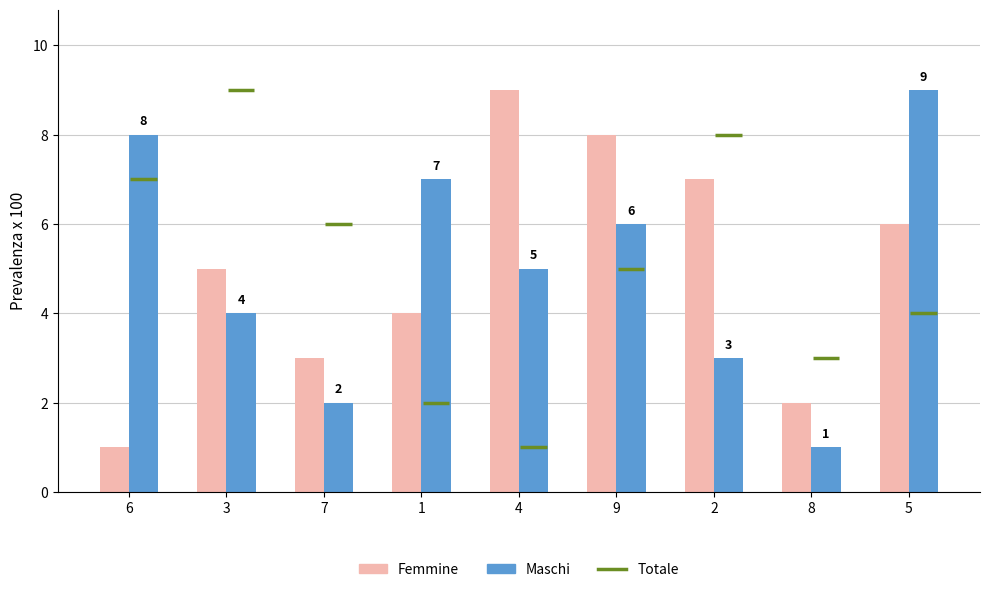

What is the greatest value displayed?

9